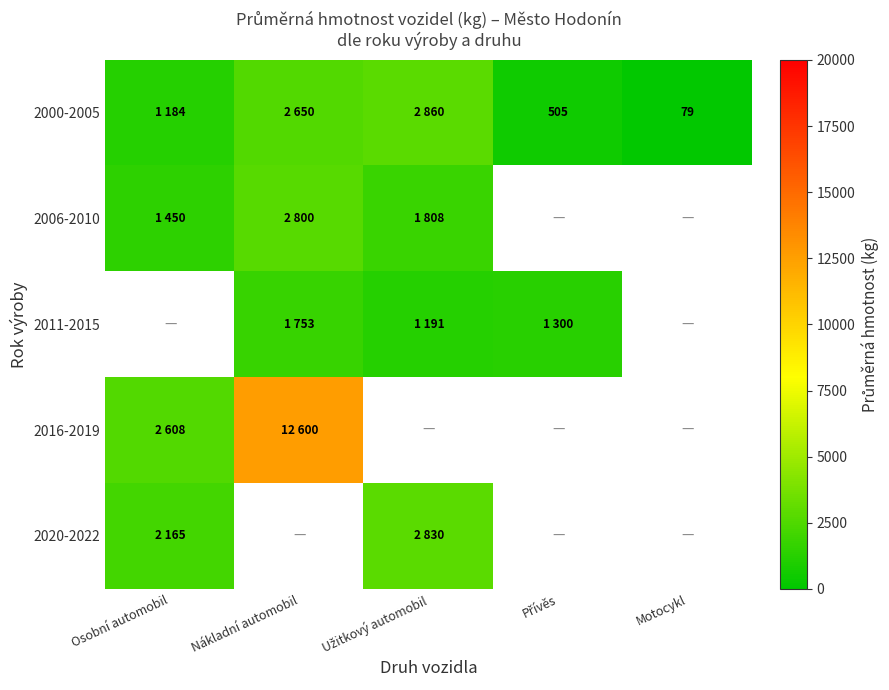

Which category has the lowest value across all series?

Motocykl